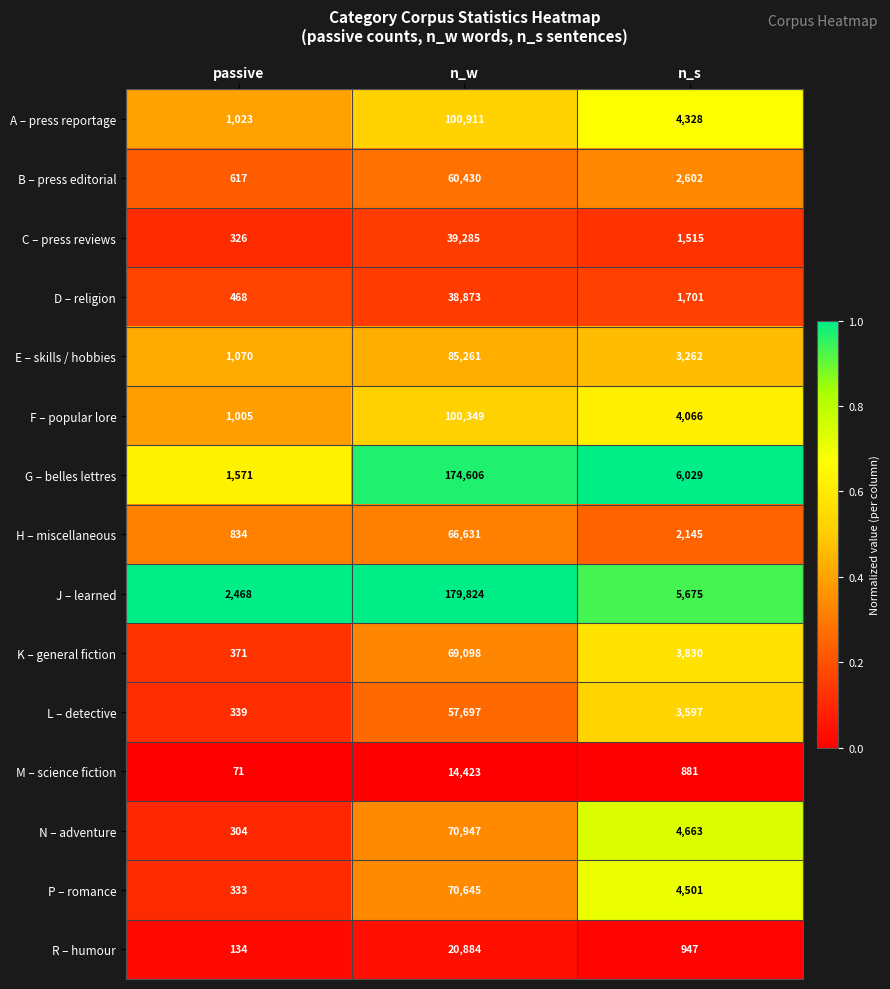

Read the M – science fiction value at passive, to the nearest 50.

50